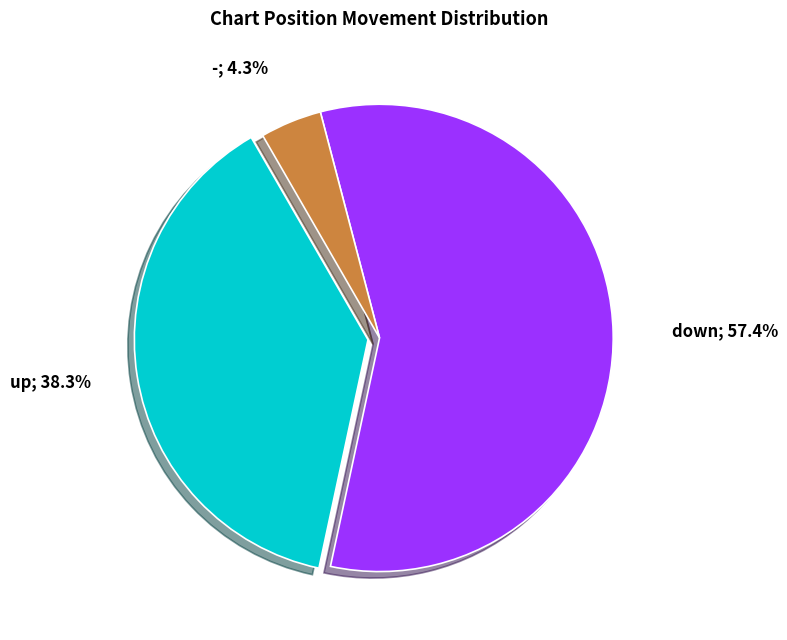

Is there any slice that represents more than half of the pie?

Yes